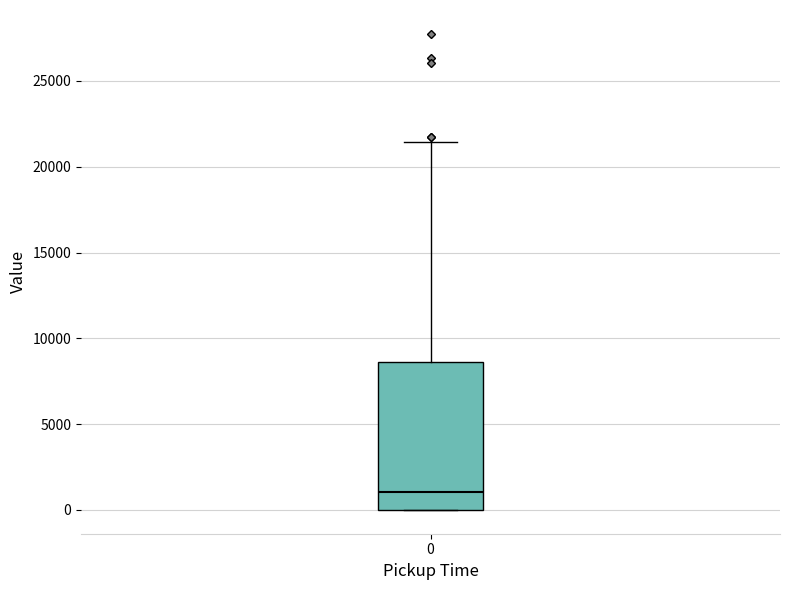

Where is the lower edge of the box at x = 0 on the y-axis? The values are not printed on the chart, so give them approximately, as read against the axis.

0